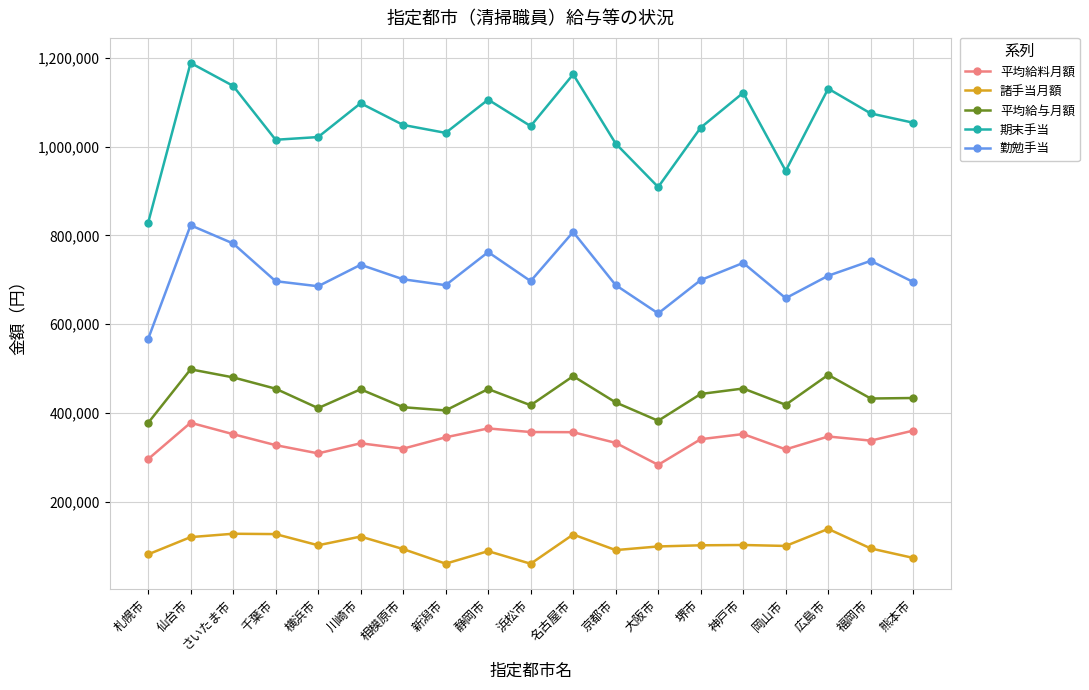

What is the total value across all series at 札幌市?

2149426